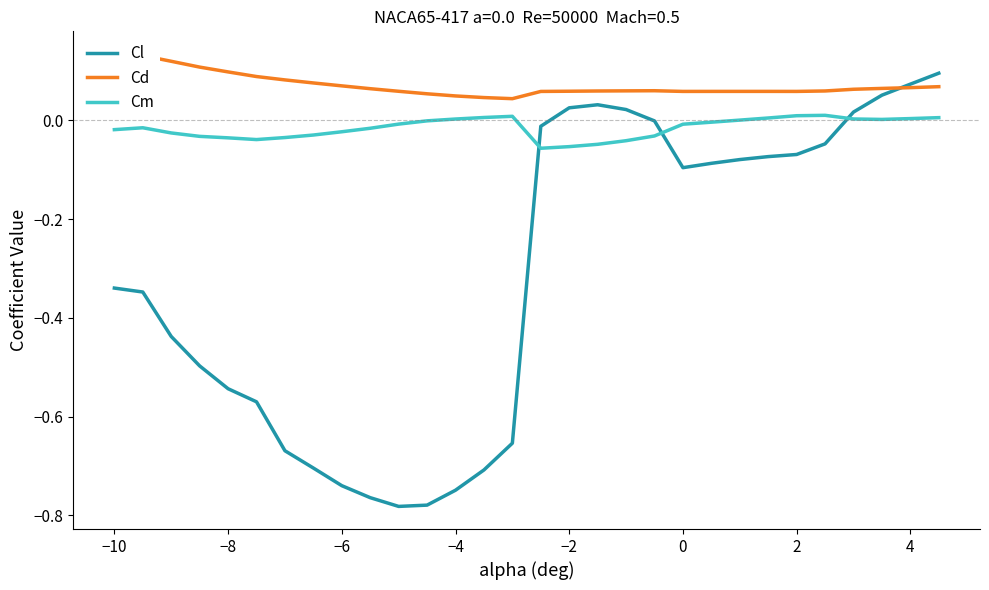

How many values in the Cm series are below 0?

19